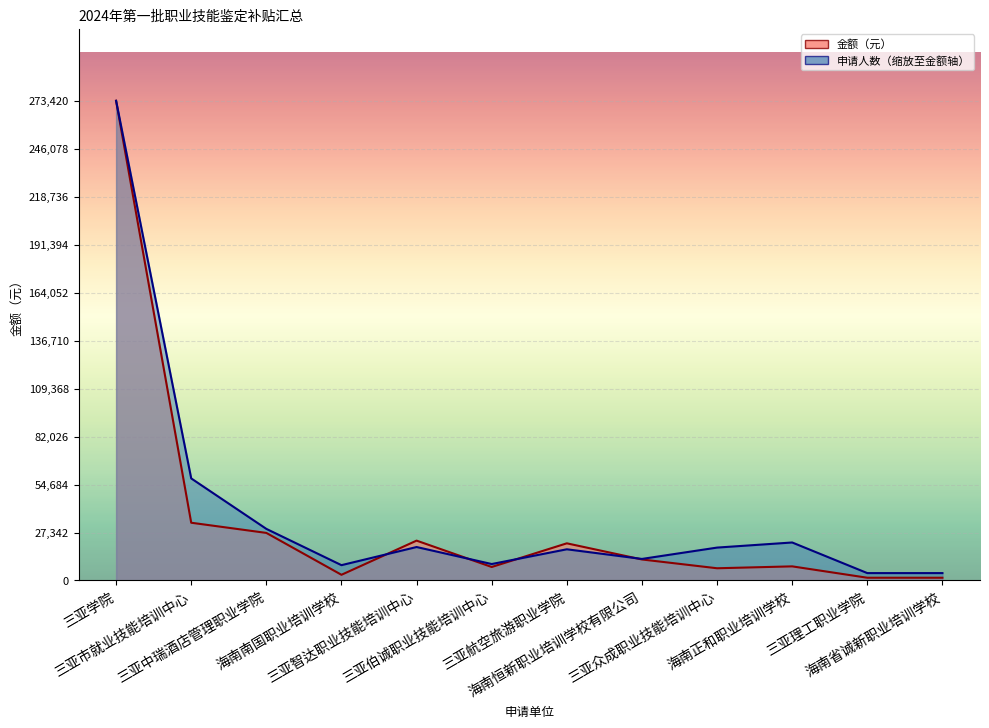

What is the label of the 8th point from the left?

海南恒新职业培训学校有限公司